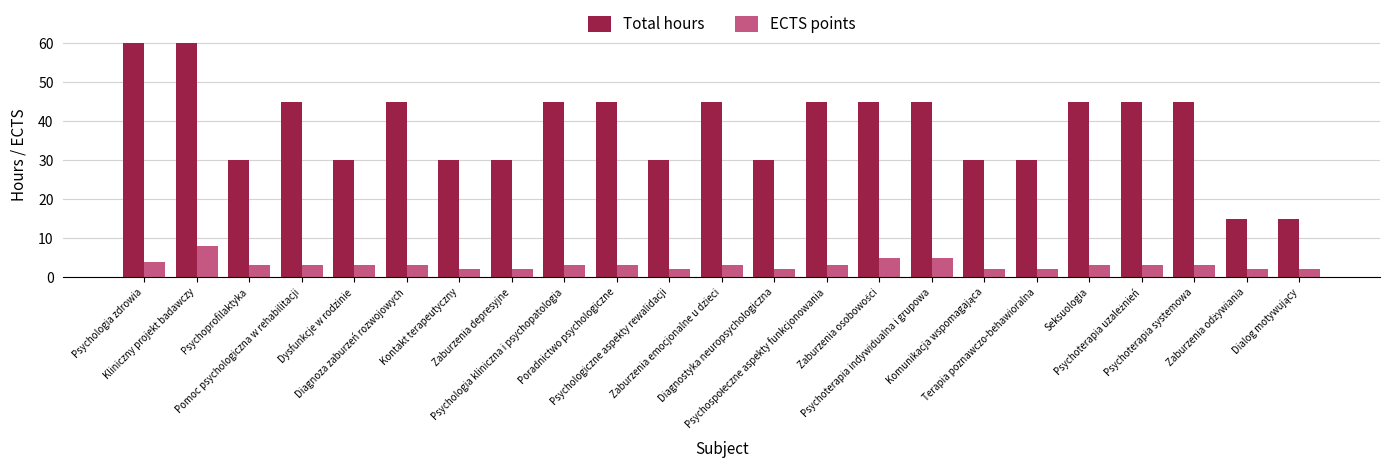

How many groups of bars are there?

23